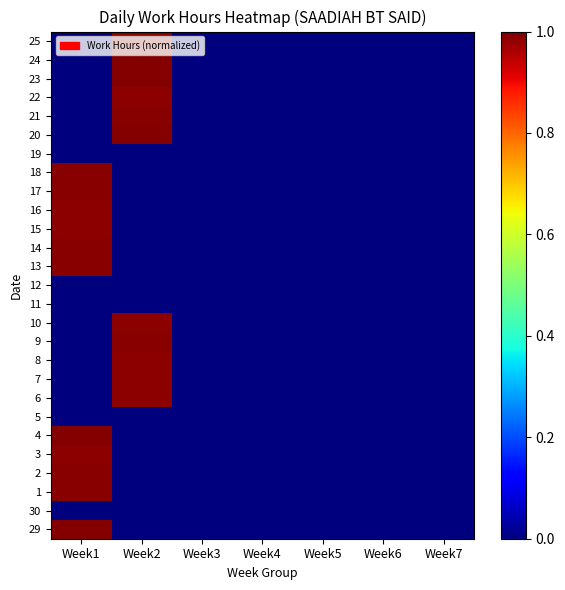

What is the spread (max minus min) of values at Week2?

1.0